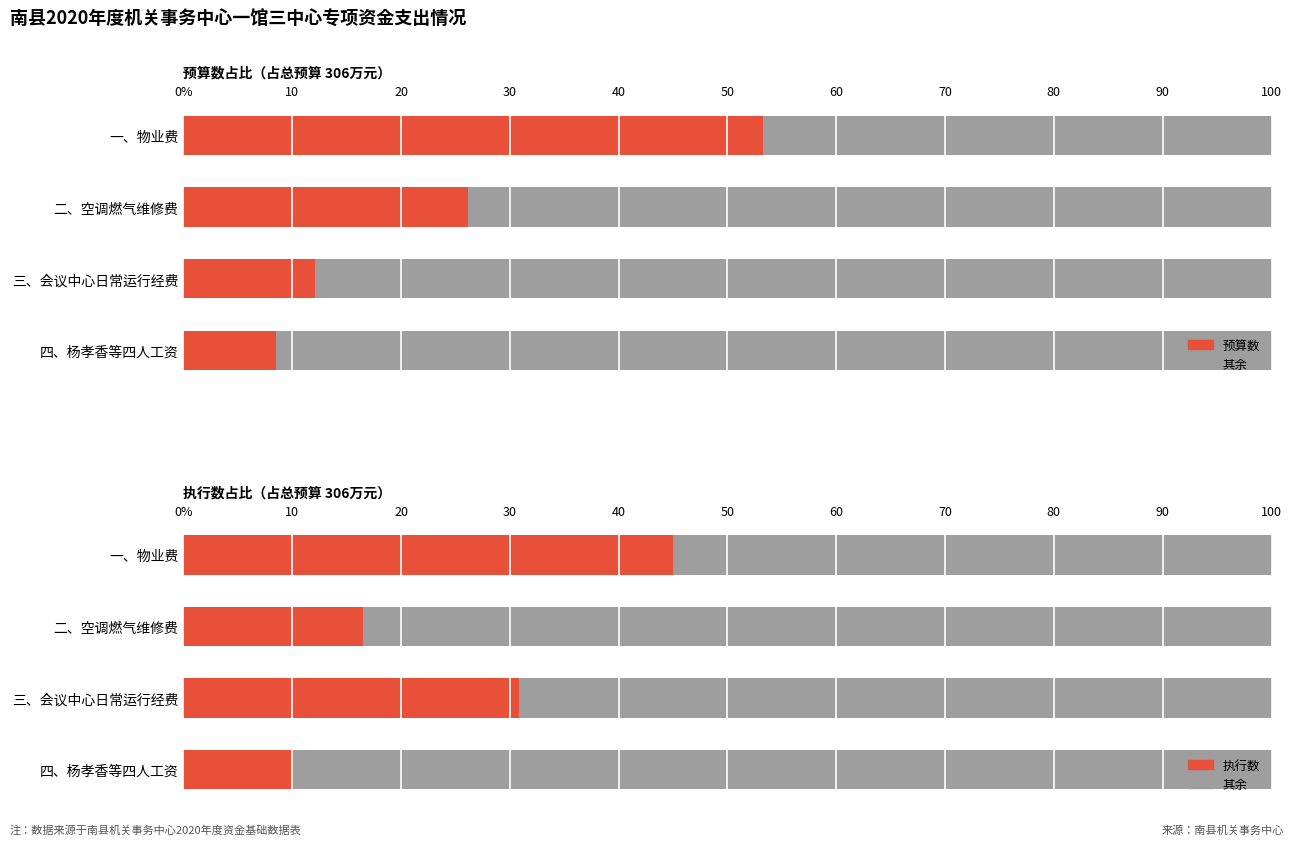

The 预算数 series shows 4.1 at 四、杨孝香等四人工资. True or false?

False